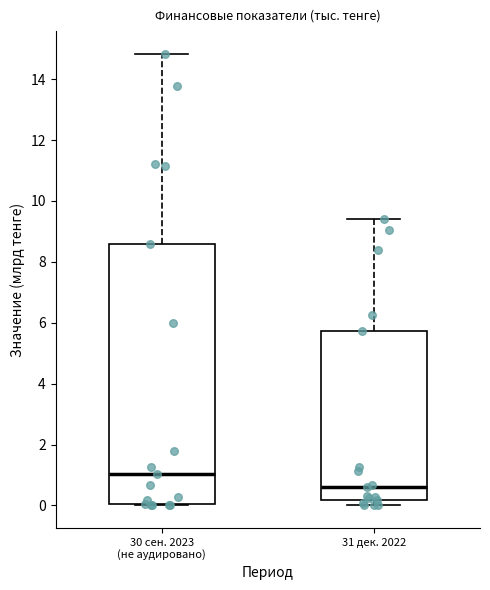

Reading left to right, transcribe this box plot: for each box, give where its median line is, the range the box spans, and where its two whiskers end, as read against the y-axis. The values are not printed on the chart, so give them approximately, as read against the axis.

30 сен. 2023 (не аудировано): median 1.0, box 0.0 to 8.6, whiskers 0.0 to 14.8
31 дек. 2022: median 0.6, box 0.2 to 5.8, whiskers 0.0 to 9.4